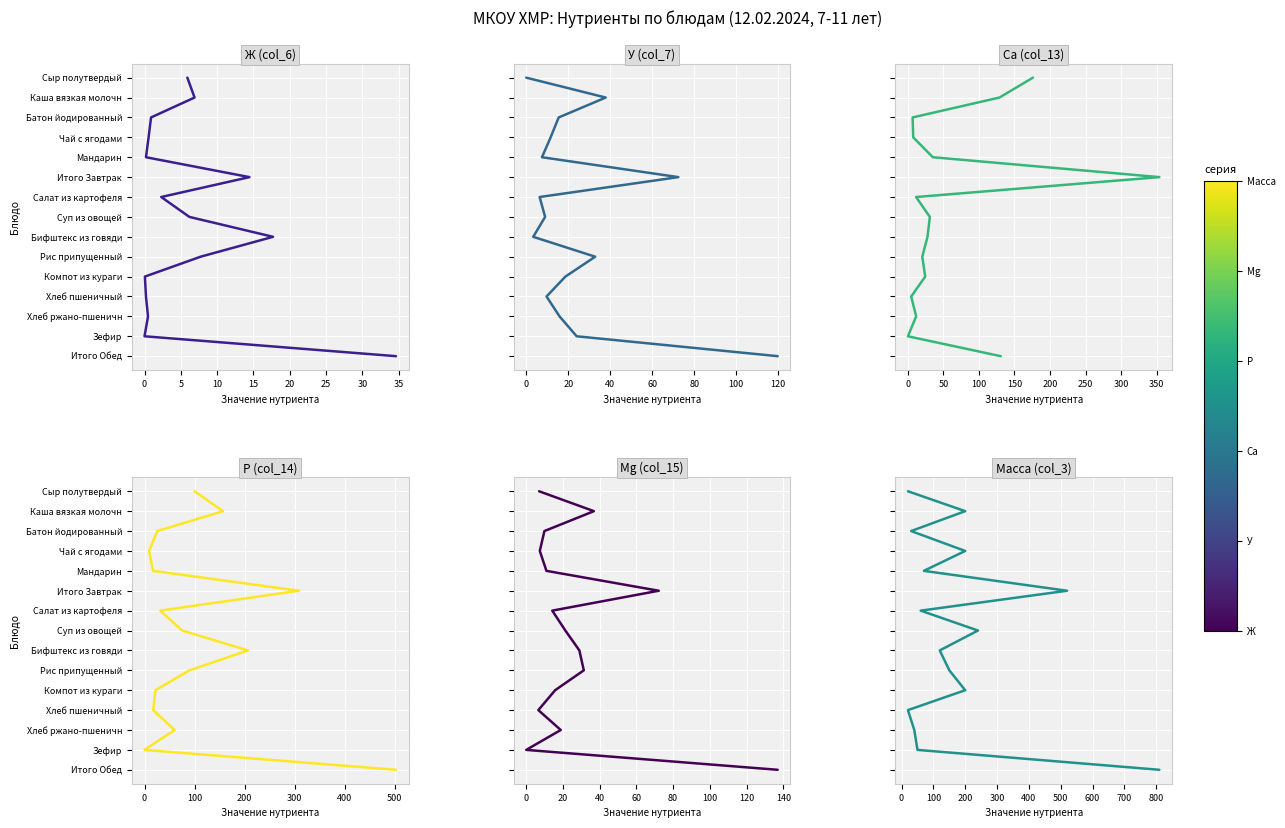

The Масса (col_3) series shows 4 at 5. True or false?

False